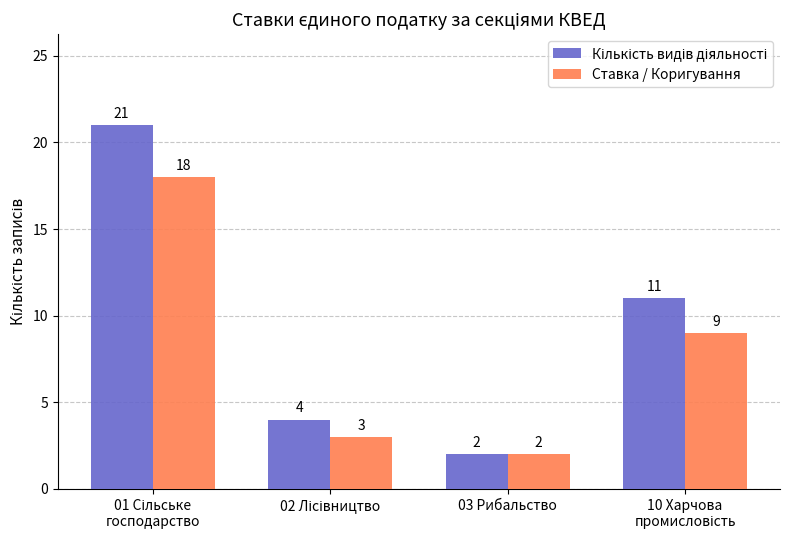

What is the average value of the Ставка / Коригування series?

8